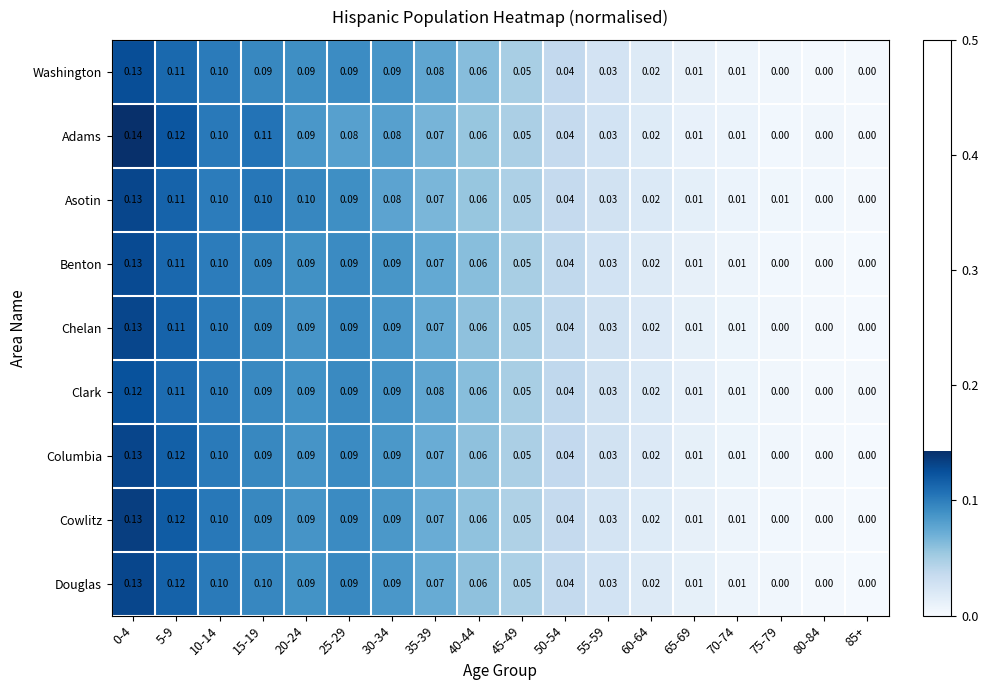

Which series has the largest range (max minus min)?

Adams